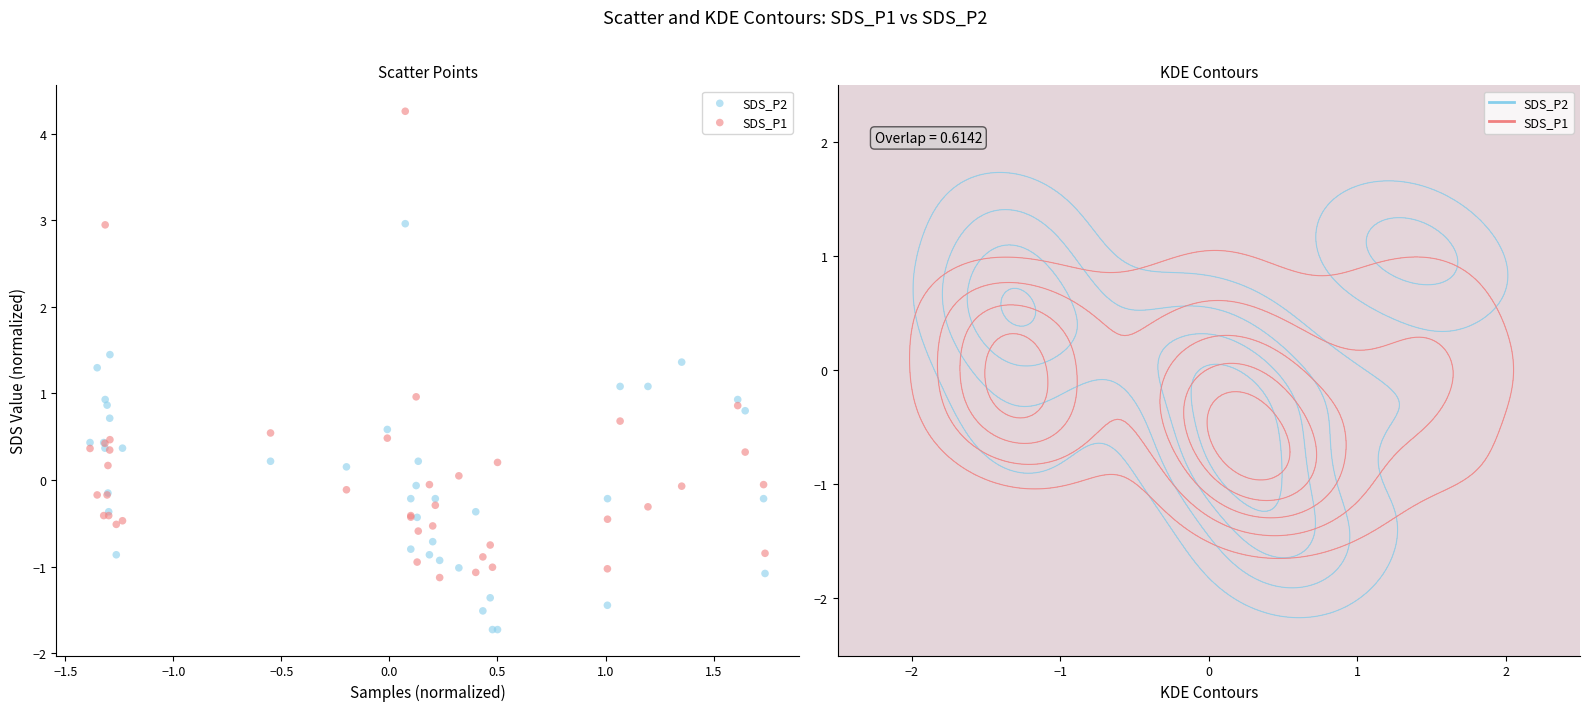

Which series reaches the minimum Y coordinate?

SDS_P2